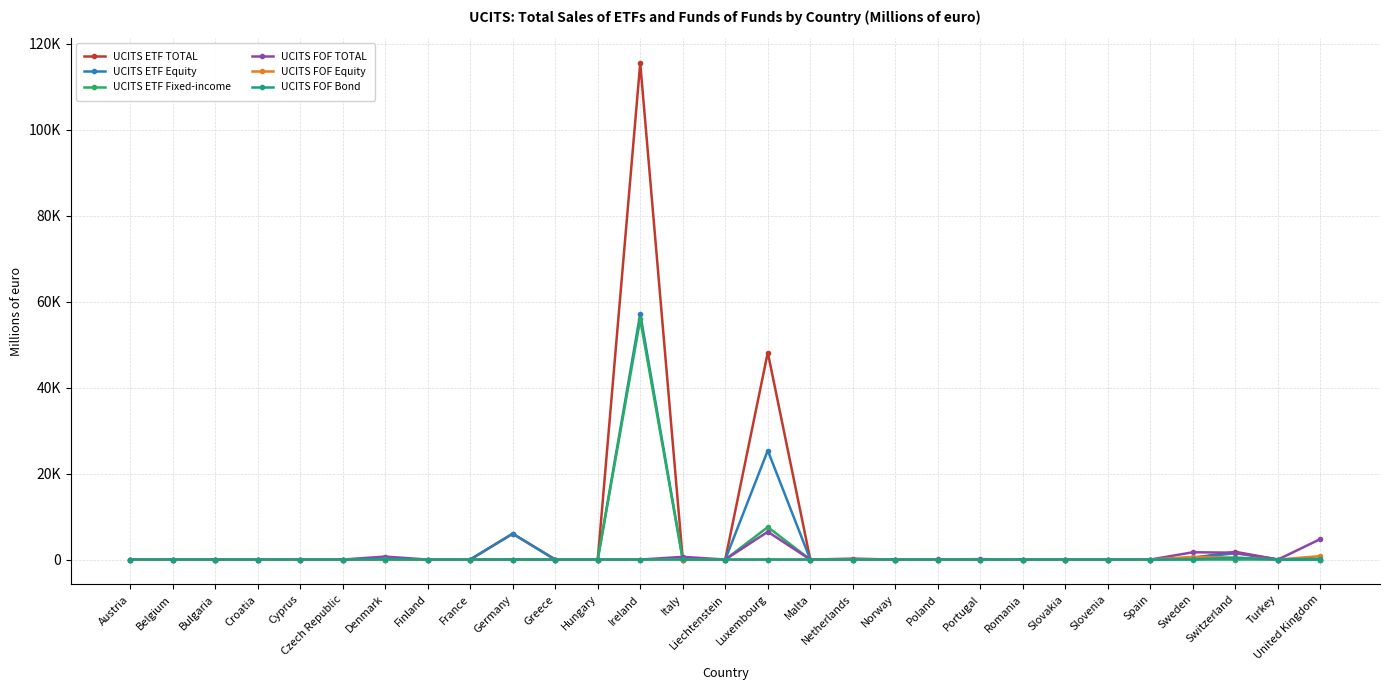

Does the chart have visible grid lines?

Yes